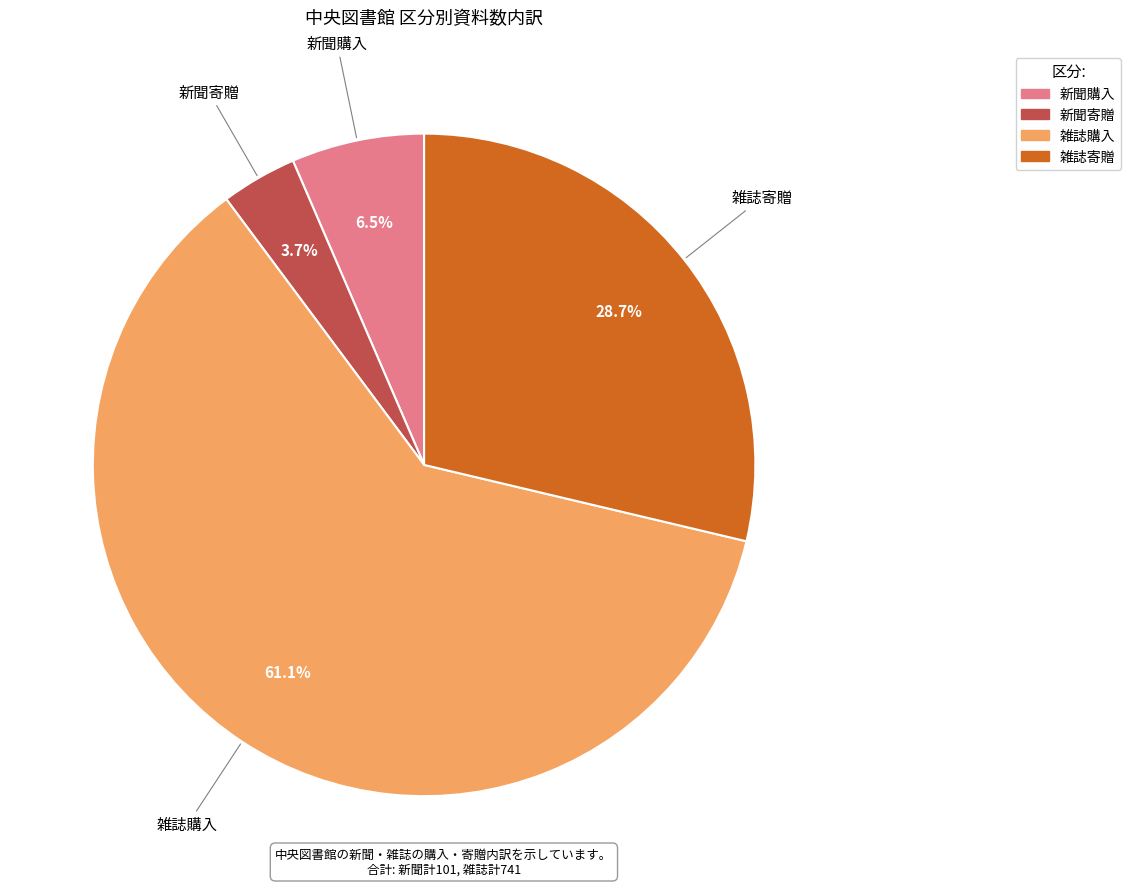

What is the largest slice in the pie chart?

雑誌購入